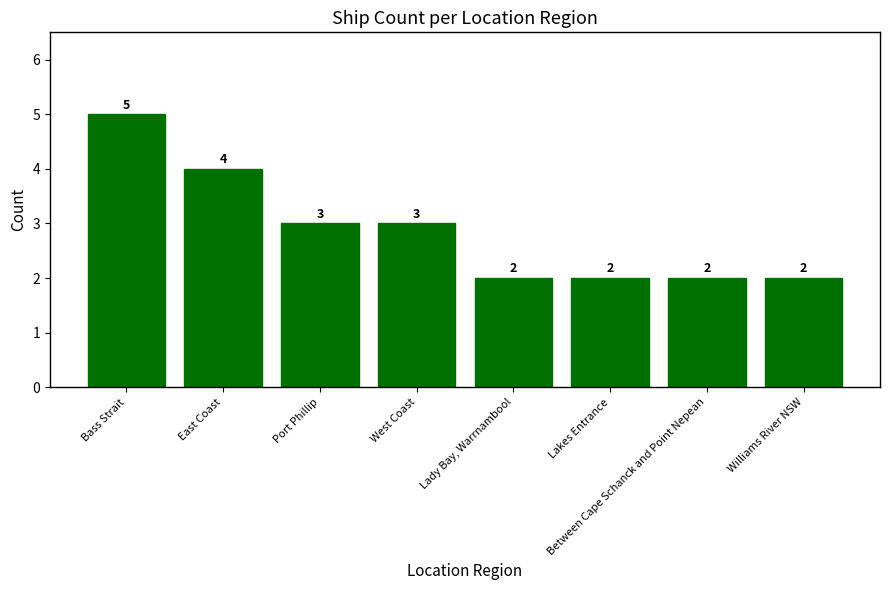

The chart shows a value of 5 at Bass Strait. True or false?

True